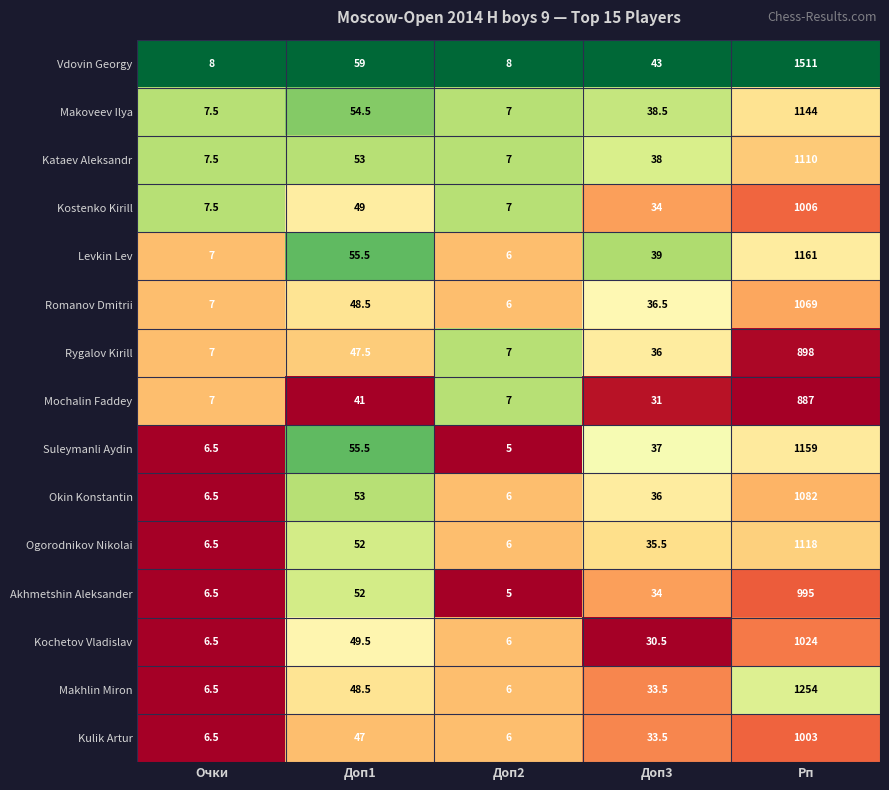

Is the value of Levkin Lev at Доп3 greater than the value of Romanov Dmitrii at Рп?

No